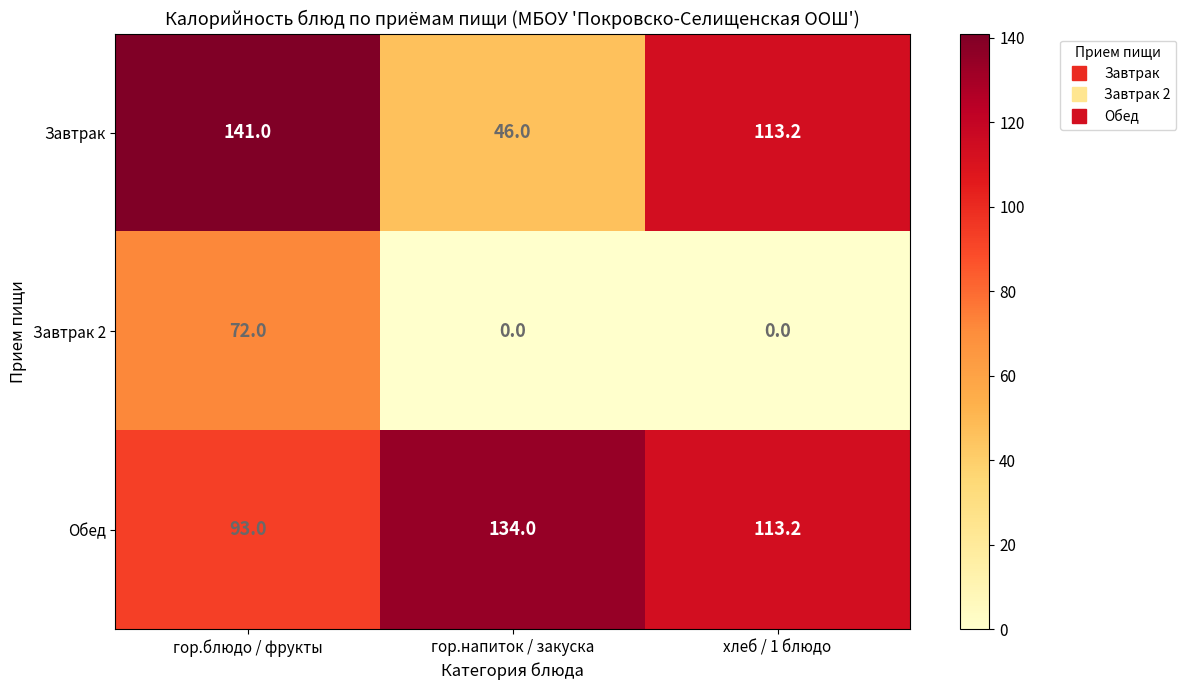

Read the Завтрак value at гор.напиток / закуска.

46.0